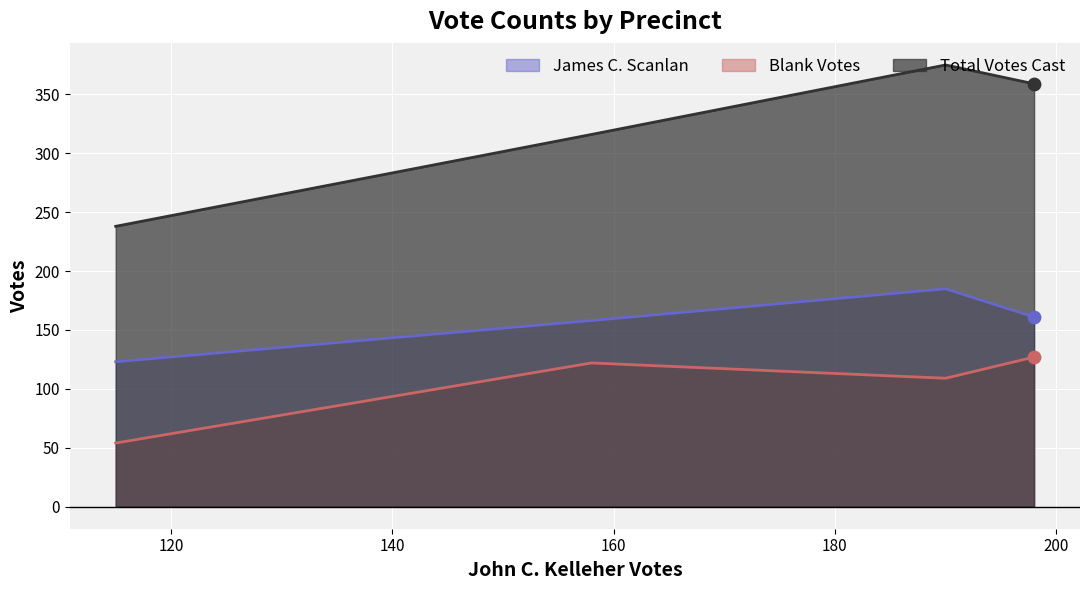

Is the value of James C. Scanlan at Precinct 2 greater than the value of Total Votes Cast at Precinct 2?

No